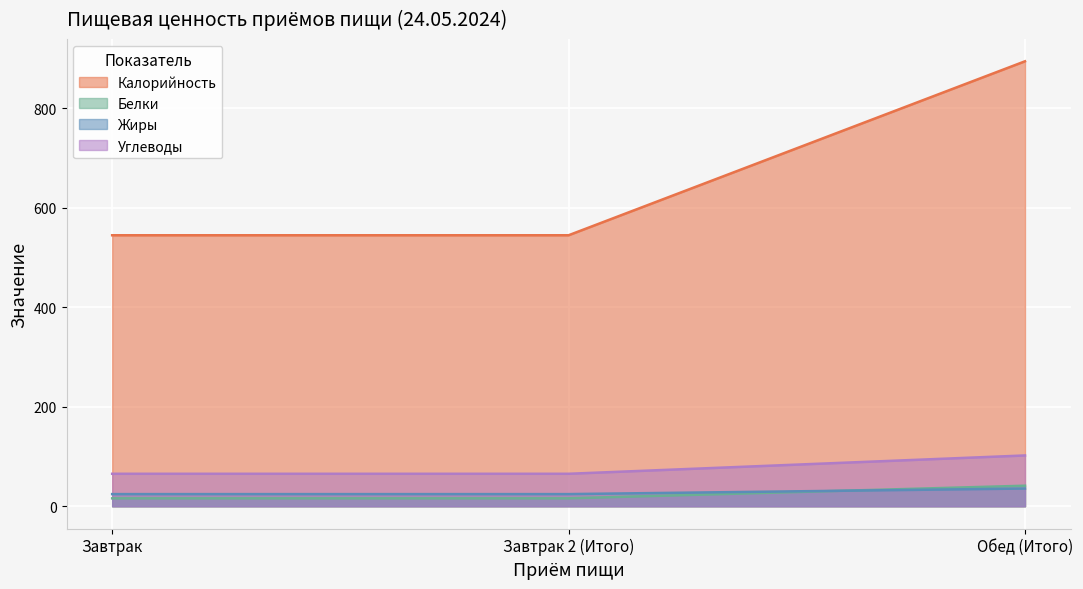

Reading left to right, extract all data points from this chart.

Калорийность: Завтрак=544.7	Завтрак 2 (Итого)=544.7	Обед (Итого)=894.4
Белки: Завтрак=15.9	Завтрак 2 (Итого)=15.9	Обед (Итого)=41.3
Жиры: Завтрак=24.4	Завтрак 2 (Итого)=24.4	Обед (Итого)=35.6
Углеводы: Завтрак=65.3	Завтрак 2 (Итого)=65.3	Обед (Итого)=102.1